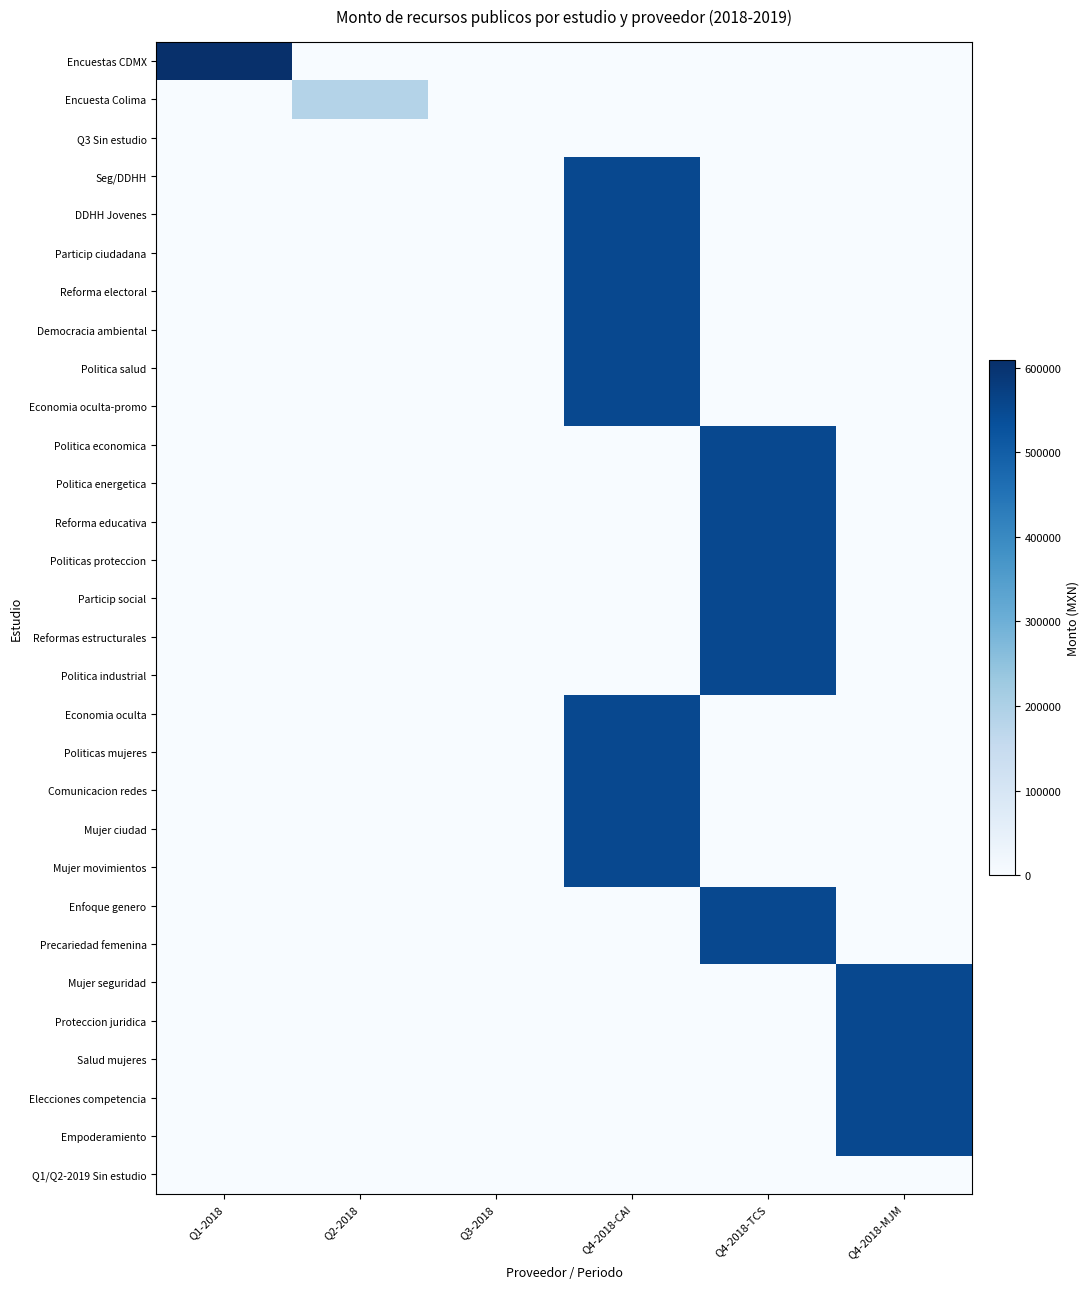

What is the difference between the highest and lowest values at Q2-2018?

185600